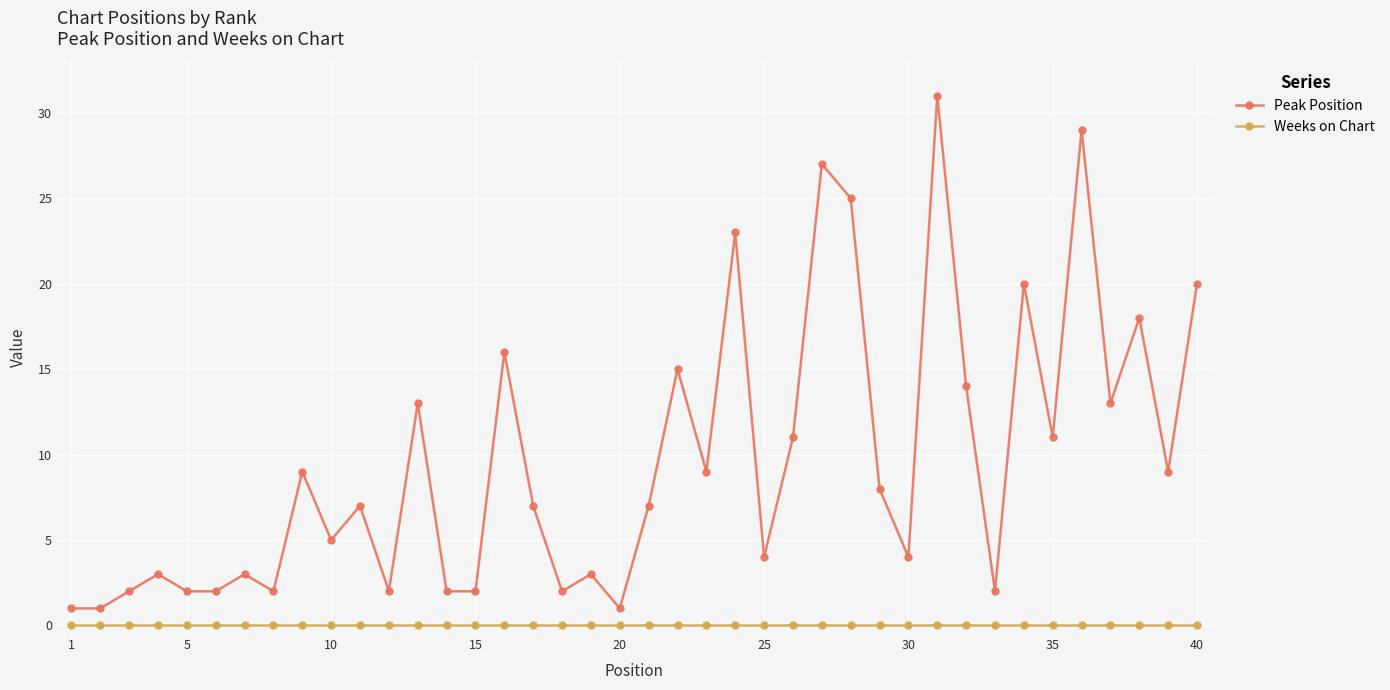

Is this an area chart (filled region under the line)?

No